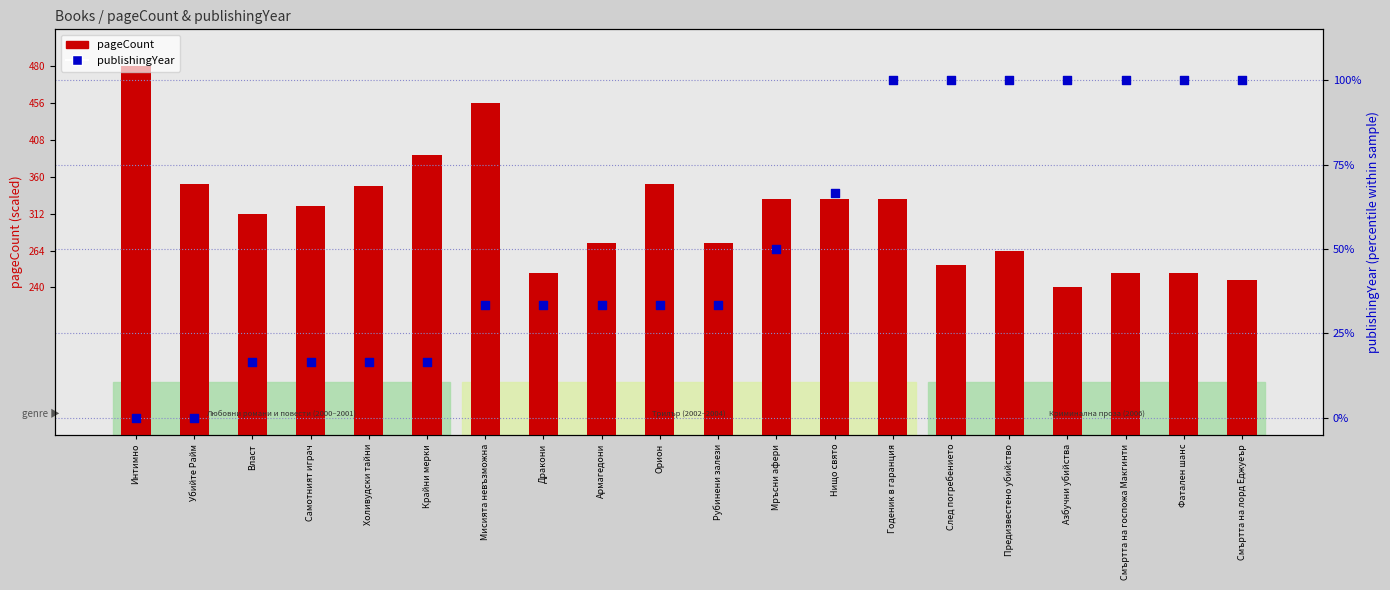

Is the value of publishingYear at Дракони greater than the value of pageCount at Фатален шанс?

No